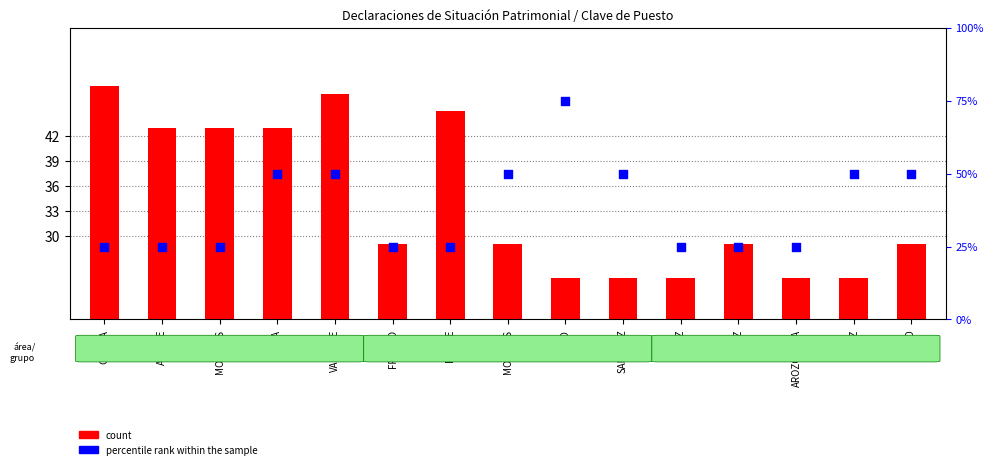

At which category is the sum across all series the highest?

VACANTE